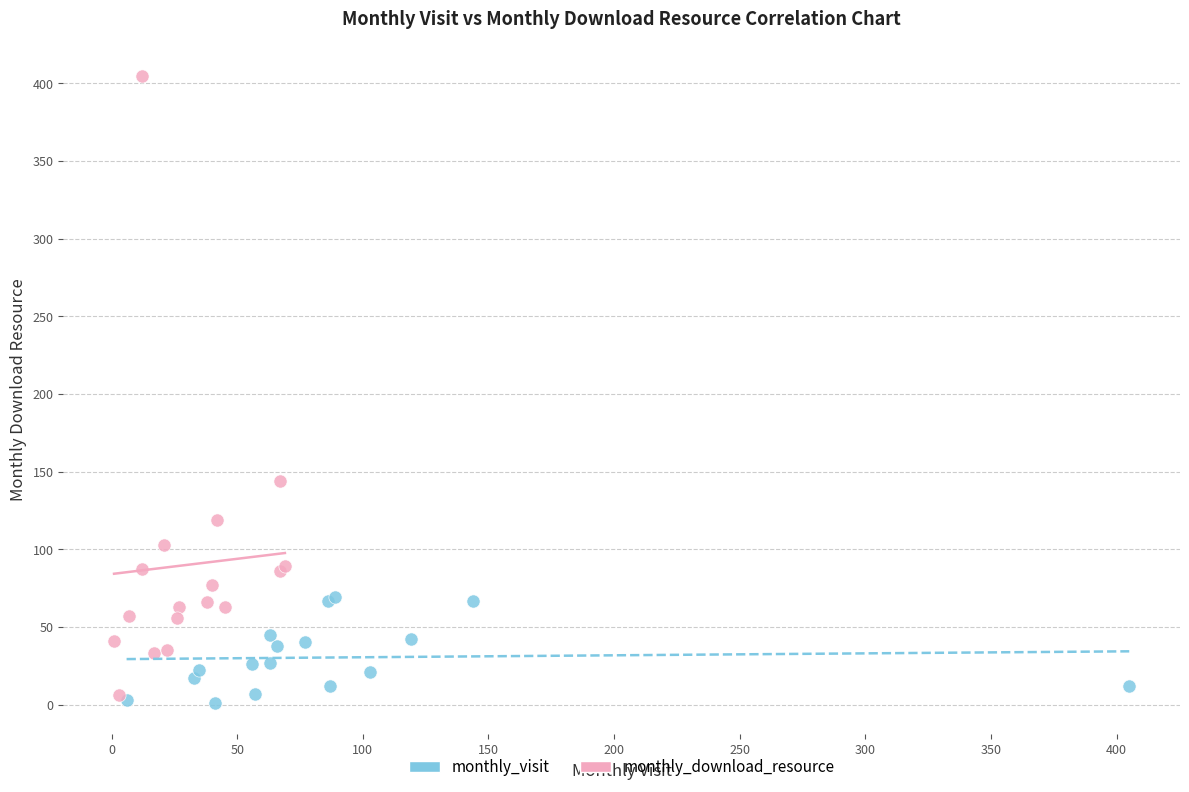

Which series has the widest spread of Y values?

monthly_download_resource